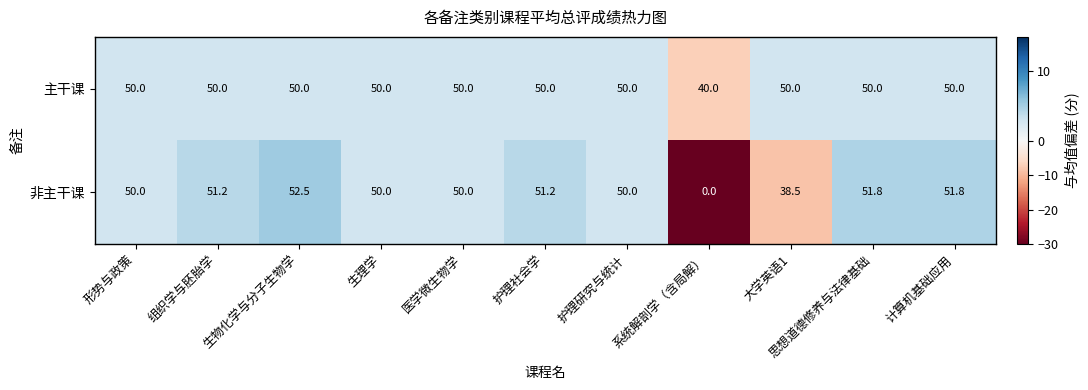

True or false: 主干课 has a value of 72.7 at 思想道德修养与法律基础.

False